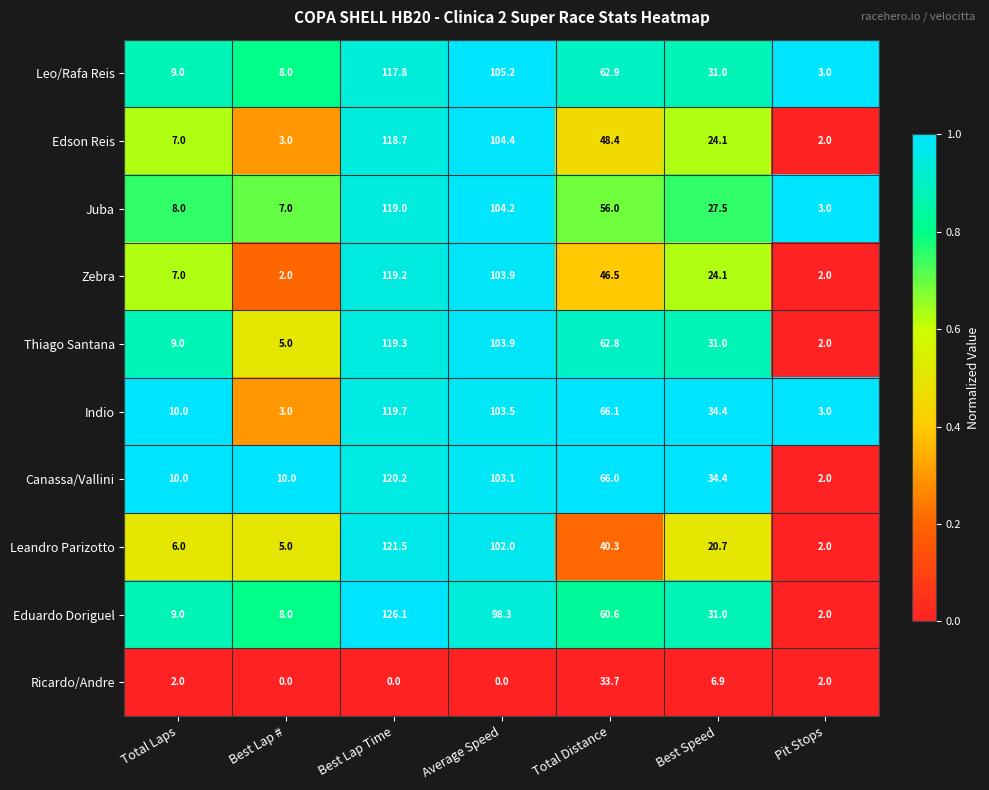

At Best Lap Time, list the series in order from largest to smallest.

Eduardo Doriguel, Leandro Parizotto, Canassa/Vallini, Indio, Thiago Santana, Zebra, Juba, Edson Reis, Leo/Rafa Reis, Ricardo/Andre